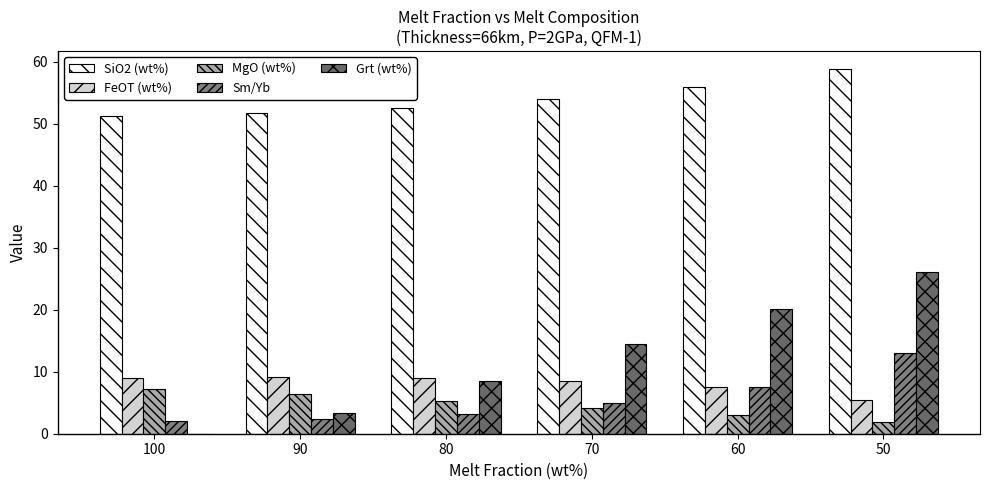

How many data points in Grt (wt%) are above 14?

3